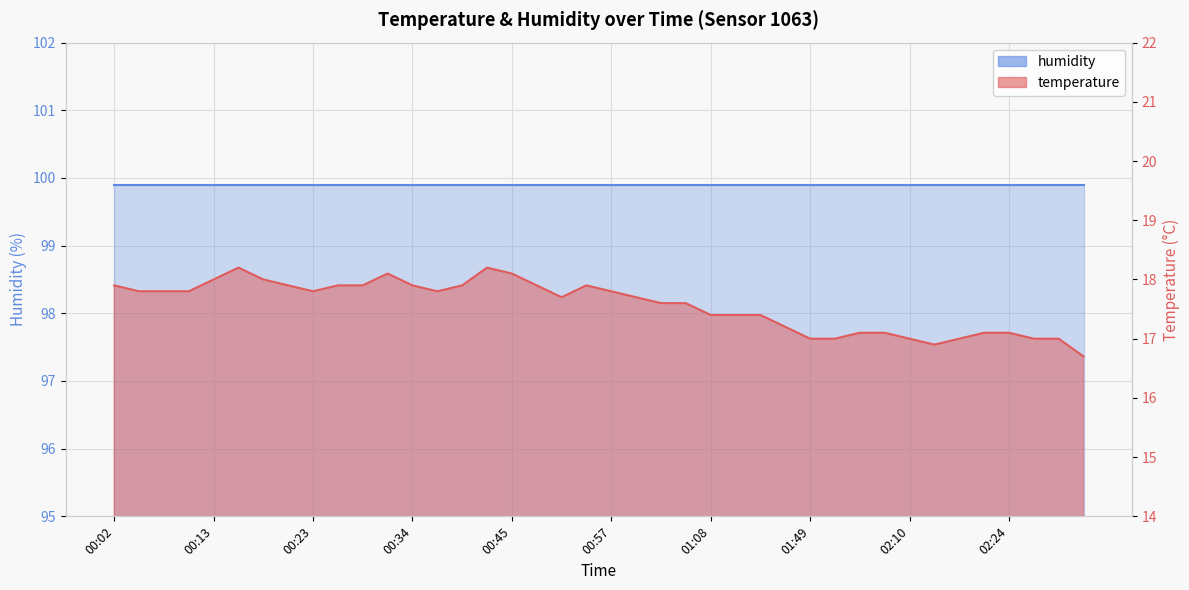

Which label corresponds to the largest value in the chart?

00:16